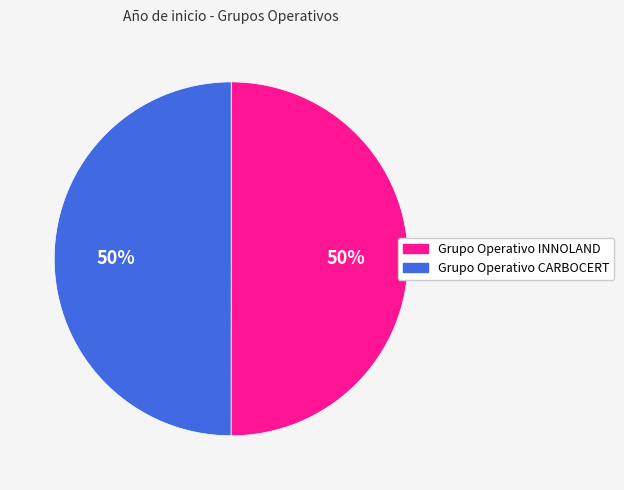

To the nearest percent, what is the combined percentage of Grupo Operativo CARBOCERT and Grupo Operativo INNOLAND?

100%